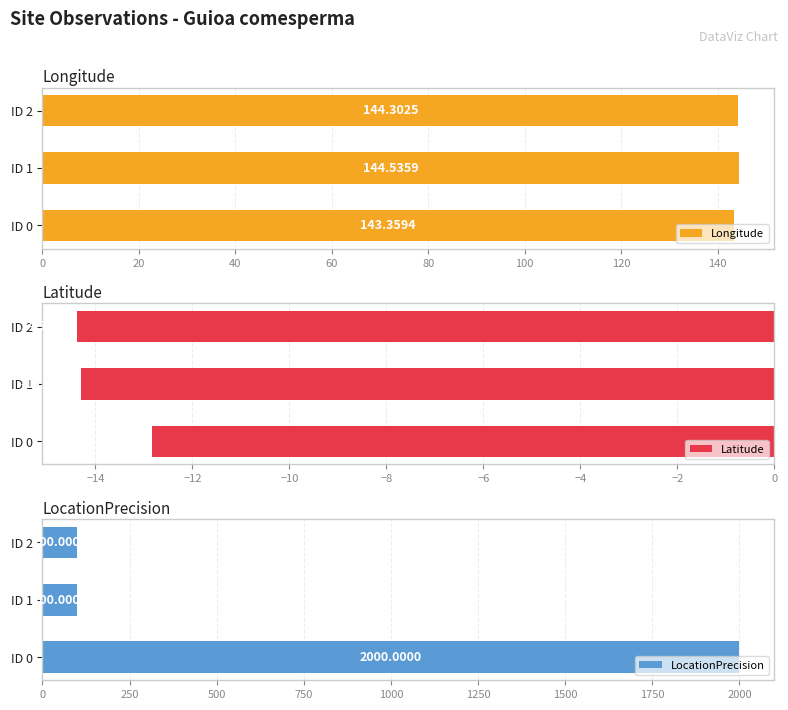

Are the bars grouped side by side (vs. stacked)?

Yes